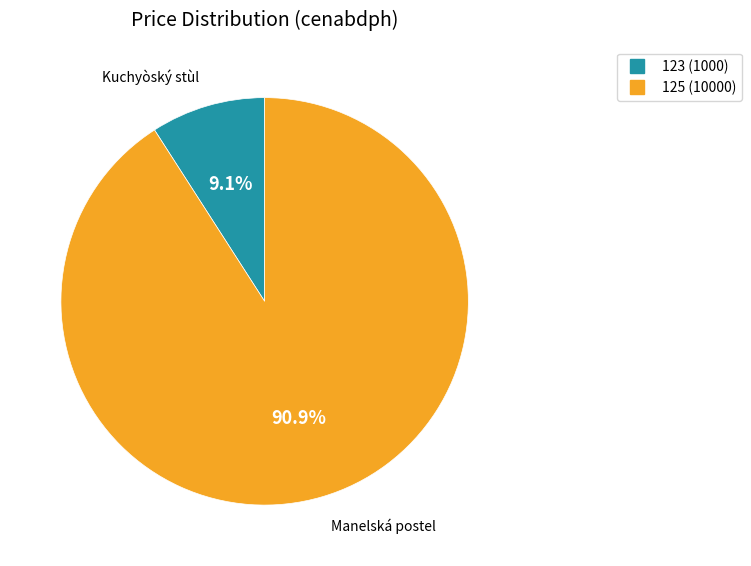

What percentage do 123 and 125 together represent?

100.0%